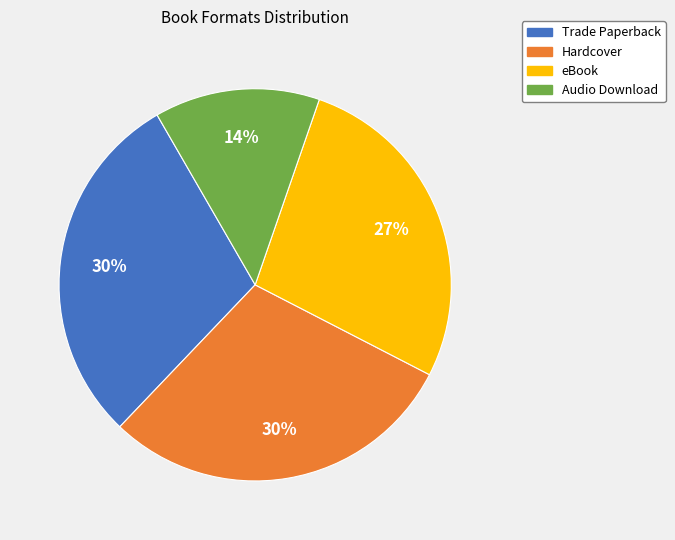

Does Hardcover account for over 50% of the chart?

No